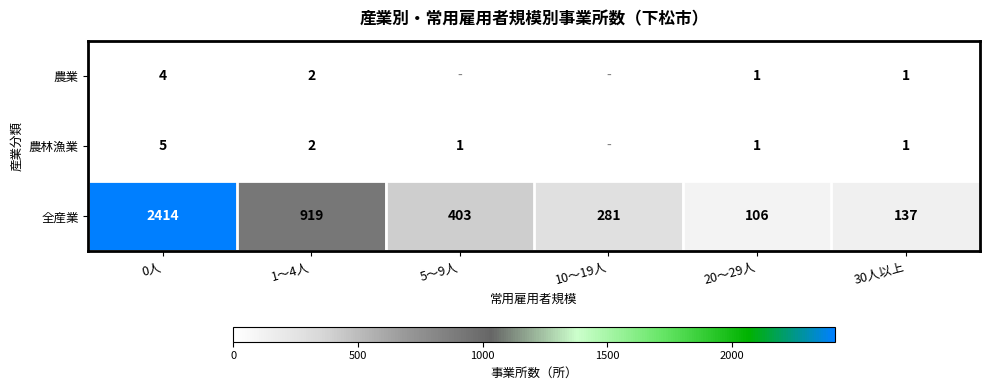

True or false: 農林漁業 has a value of 1 at 5～9人.

True